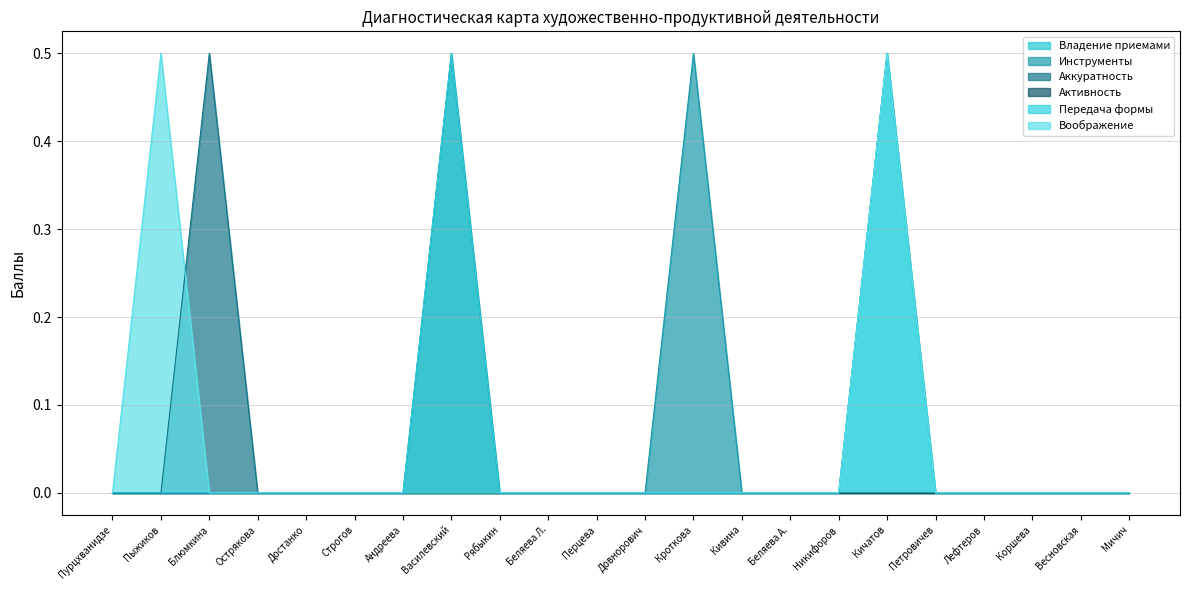

Which category has the lowest value in the Аккуратность series?

Пурцхванидзе